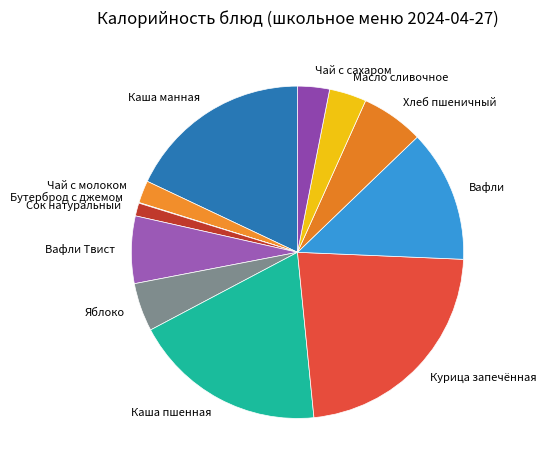

Do Вафли Твист and Чай с молоком together represent more than half of the pie?

No